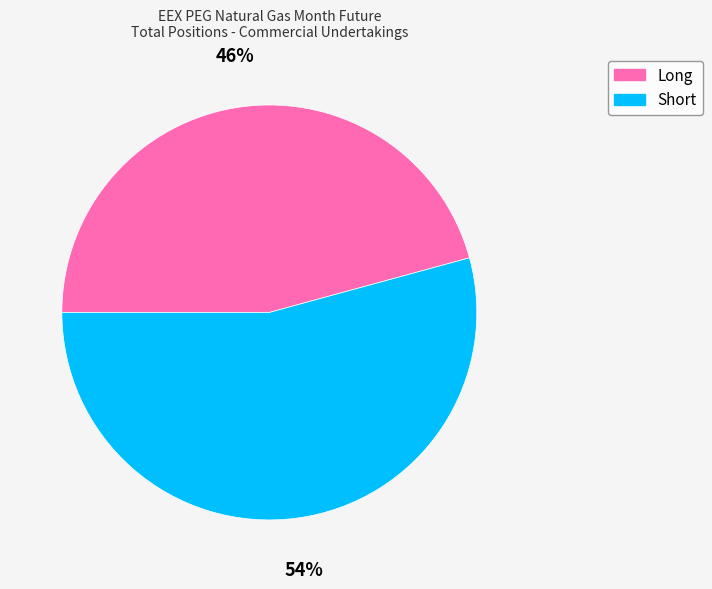

Which slice is the largest?

Short